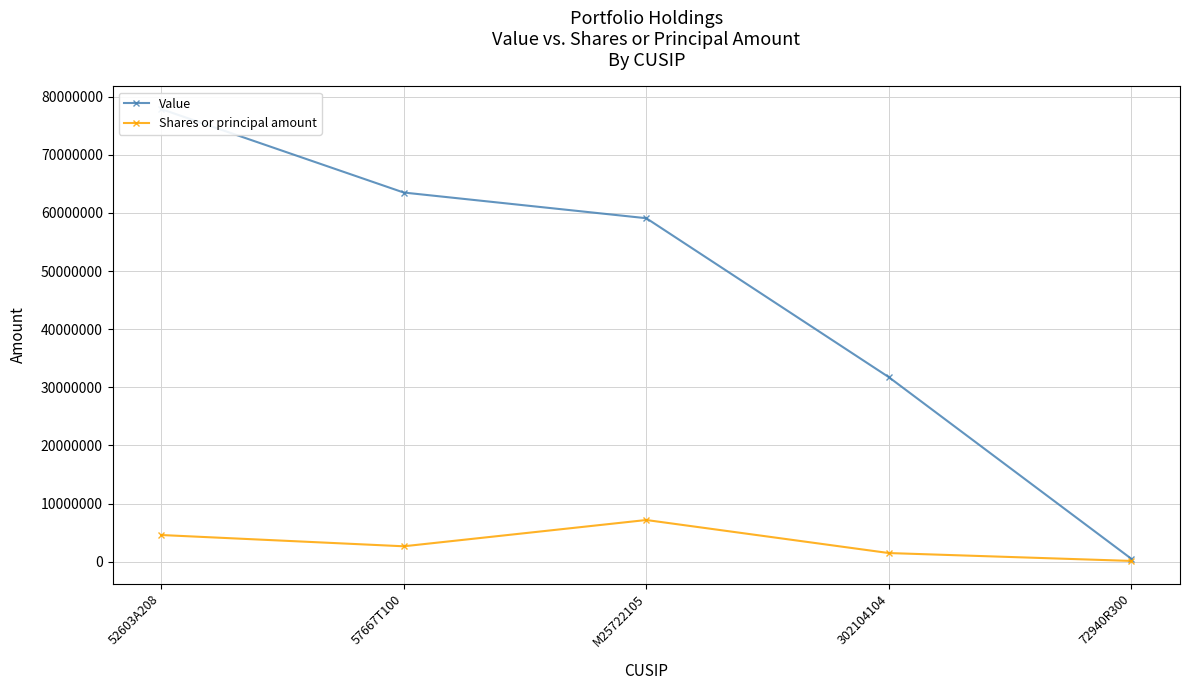

Reading right to left, list all the values displayed in this chart.

Value: 72940R300=473000	302104104=31732000	M25722105=59090000	57667T100=63509000	52603A208=77878000
Shares or principal amount: 72940R300=120729	302104104=1475897	M25722105=7162406	57667T100=2640699	52603A208=4581060